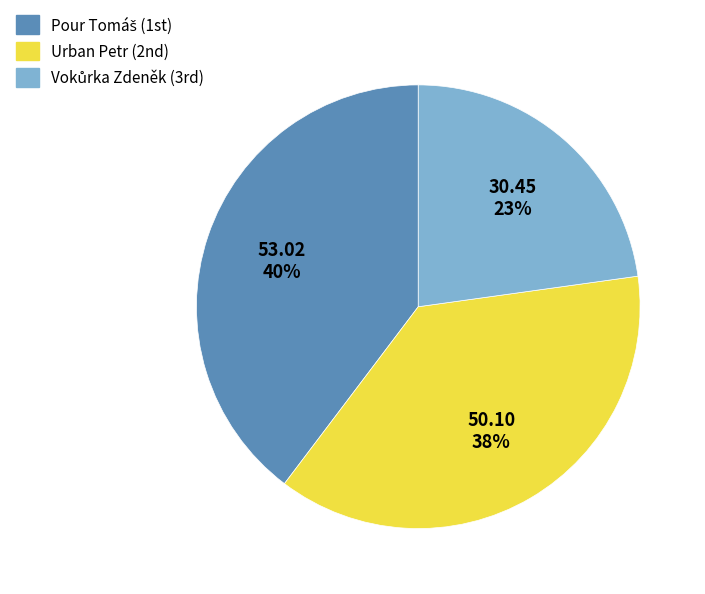

To the nearest percent, what portion does Urban Petr represent?

38%